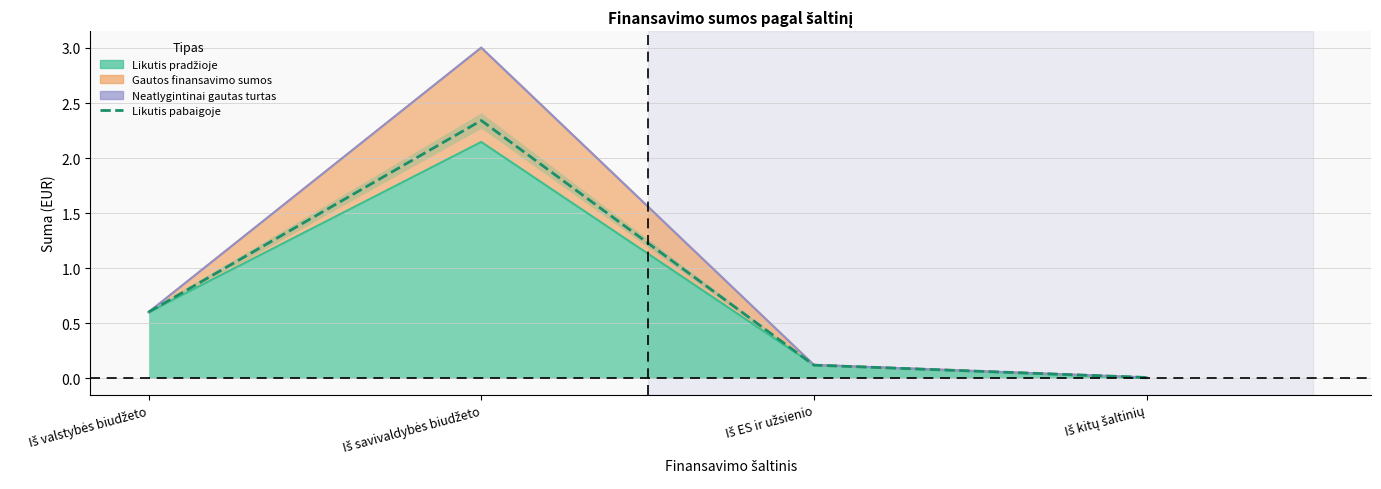

What is the maximum value shown in the chart?

2.3